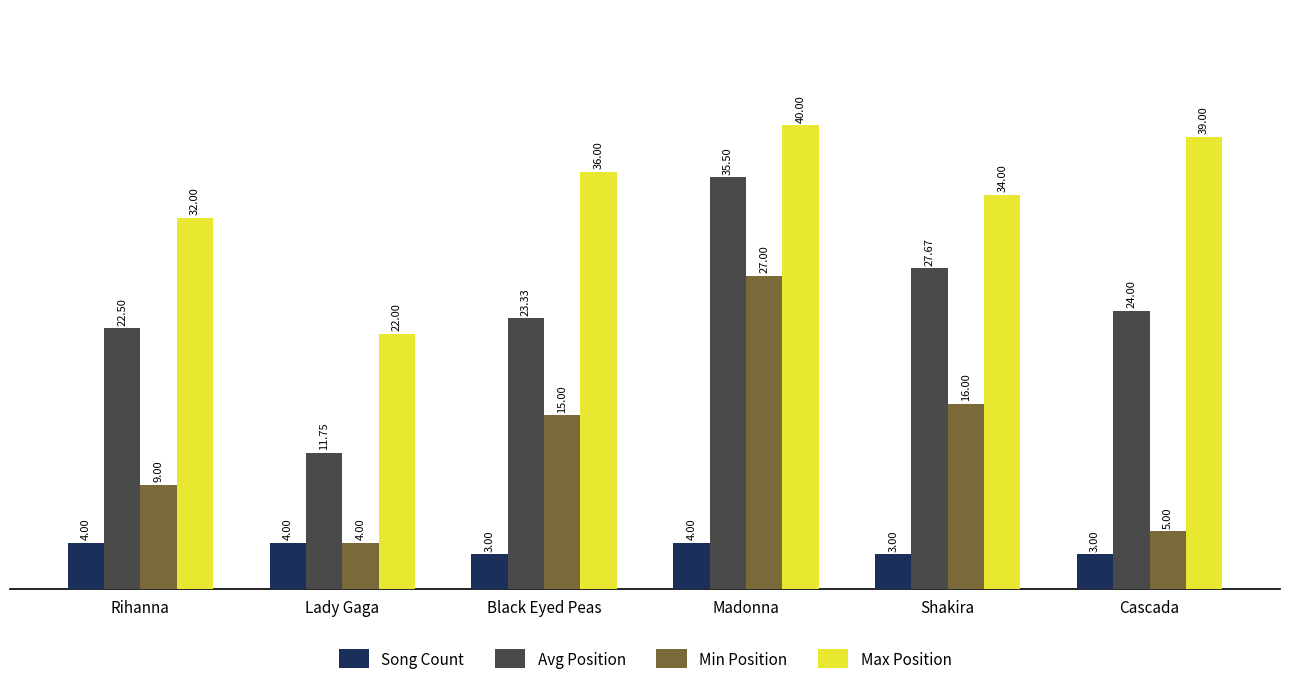

Which series has the largest total across all categories?

Max Position